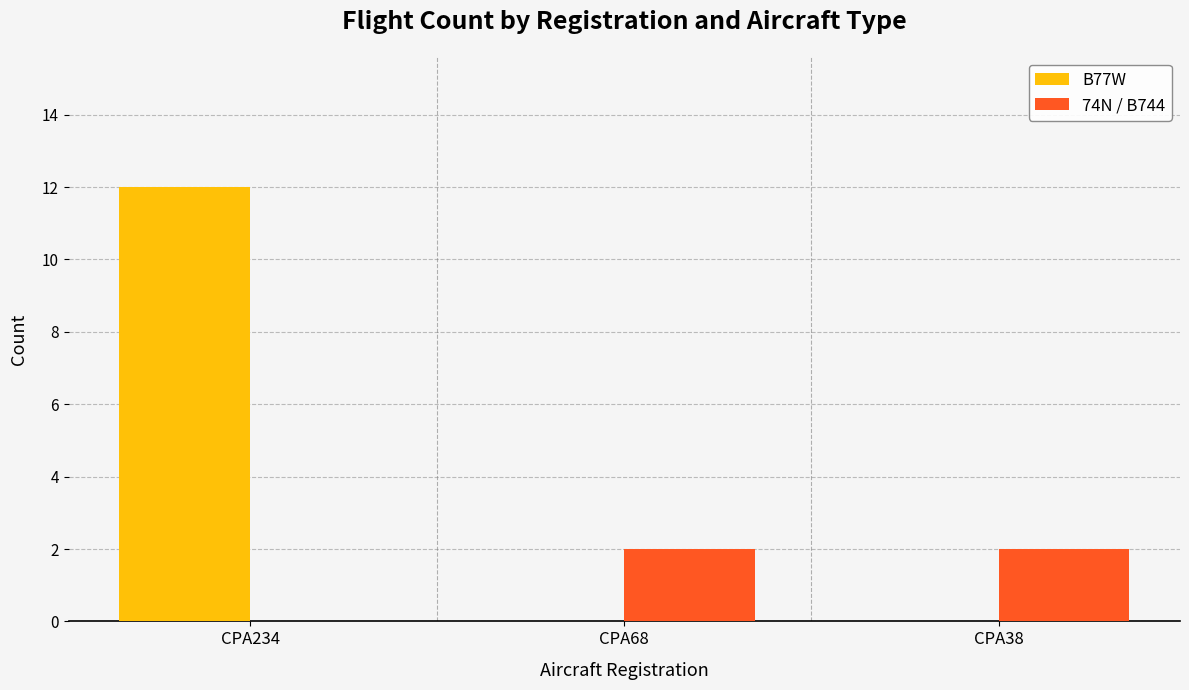

Which series changed the most between CPA234 and CPA38?

B77W